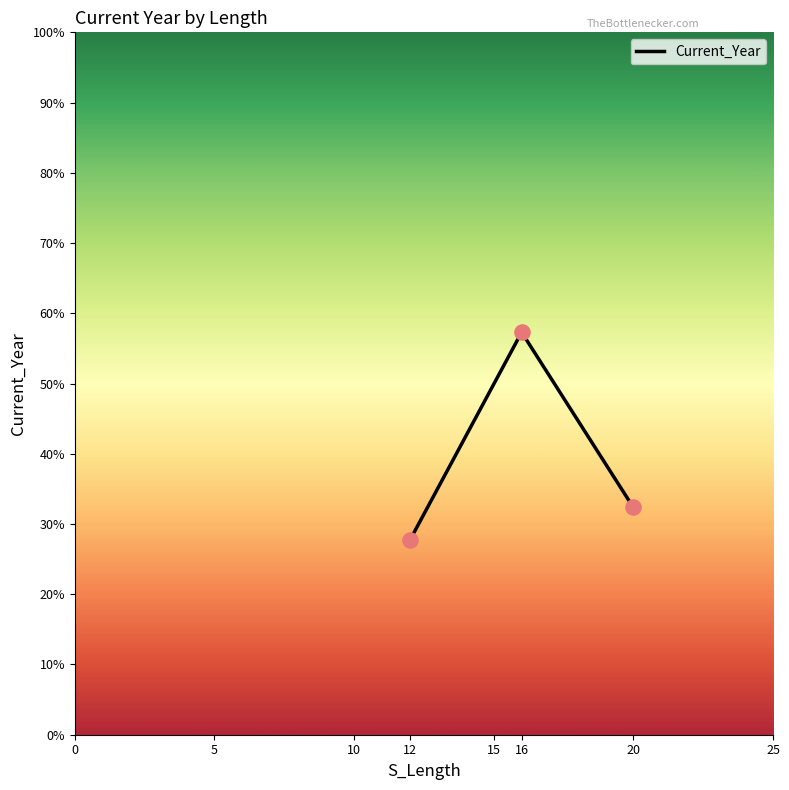

What is the change in value from 12 to 16?

+29.6